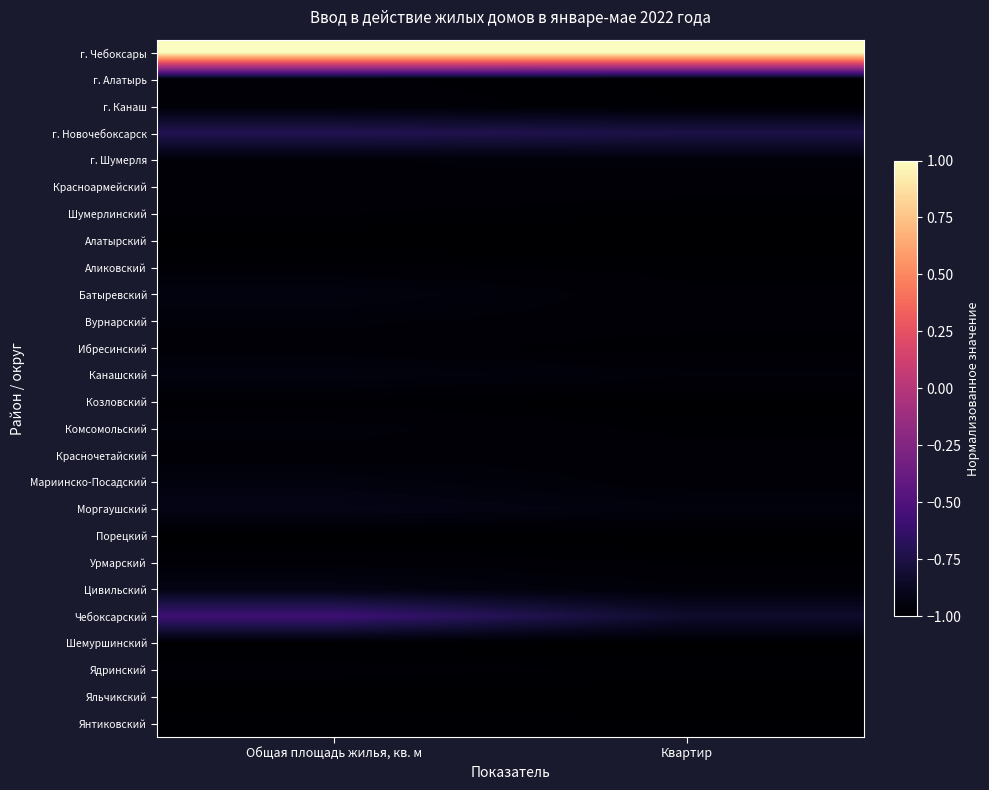

Reading left to right, what are all the values shown in this chart?

г. Чебоксары: Общая площадь жилья, кв. м=1.0	Квартир=1.0
г. Алатырь: Общая площадь жилья, кв. м=-1.0	Квартир=-1.0
г. Канаш: Общая площадь жилья, кв. м=-1.0	Квартир=-1.0
г. Новочебоксарск: Общая площадь жилья, кв. м=-0.7	Квартир=-0.7
г. Шумерля: Общая площадь жилья, кв. м=-1.0	Квартир=-1.0
Красноармейский: Общая площадь жилья, кв. м=-1.0	Квартир=-1.0
Шумерлинский: Общая площадь жилья, кв. м=-1.0	Квартир=-1.0
Алатырский: Общая площадь жилья, кв. м=-1.0	Квартир=-1.0
Аликовский: Общая площадь жилья, кв. м=-1.0	Квартир=-1.0
Батыревский: Общая площадь жилья, кв. м=-0.9	Квартир=-1.0
Вурнарский: Общая площадь жилья, кв. м=-1.0	Квартир=-1.0
Ибресинский: Общая площадь жилья, кв. м=-1.0	Квартир=-1.0
Канашский: Общая площадь жилья, кв. м=-0.9	Квартир=-1.0
Козловский: Общая площадь жилья, кв. м=-1.0	Квартир=-1.0
Комсомольский: Общая площадь жилья, кв. м=-1.0	Квартир=-1.0
Красночетайский: Общая площадь жилья, кв. м=-1.0	Квартир=-1.0
Мариинско-Посадский: Общая площадь жилья, кв. м=-0.9	Квартир=-1.0
Моргаушский: Общая площадь жилья, кв. м=-0.9	Квартир=-0.9
Порецкий: Общая площадь жилья, кв. м=-1.0	Квартир=-1.0
Урмарский: Общая площадь жилья, кв. м=-1.0	Квартир=-1.0
Цивильский: Общая площадь жилья, кв. м=-0.9	Квартир=-1.0
Чебоксарский: Общая площадь жилья, кв. м=-0.6	Квартир=-0.8
Шемуршинский: Общая площадь жилья, кв. м=-1.0	Квартир=-1.0
Ядринский: Общая площадь жилья, кв. м=-1.0	Квартир=-1.0
Яльчикский: Общая площадь жилья, кв. м=-1.0	Квартир=-1.0
Янтиковский: Общая площадь жилья, кв. м=-1.0	Квартир=-1.0